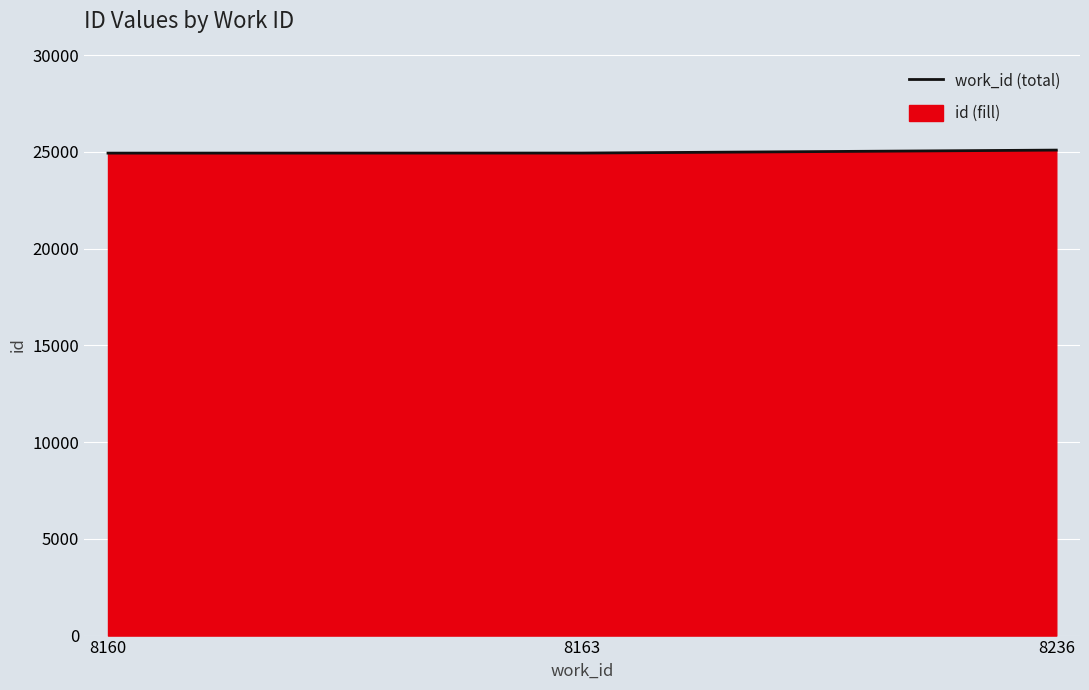

What is the change in value from 8160 to 8236?

+156